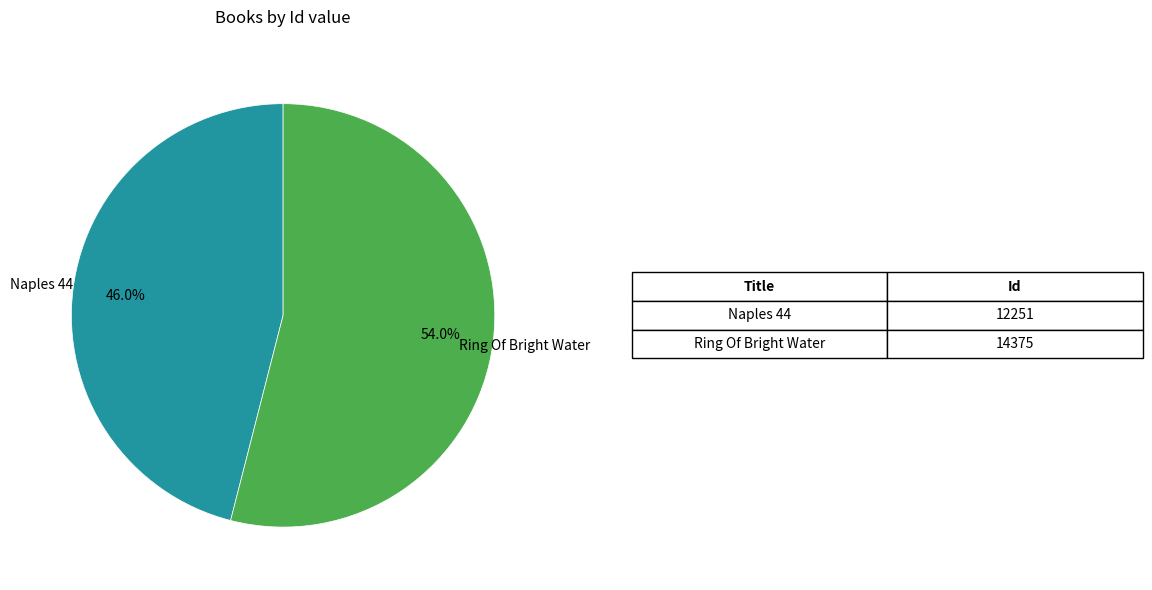

What is the smallest slice in the pie chart?

Naples 44